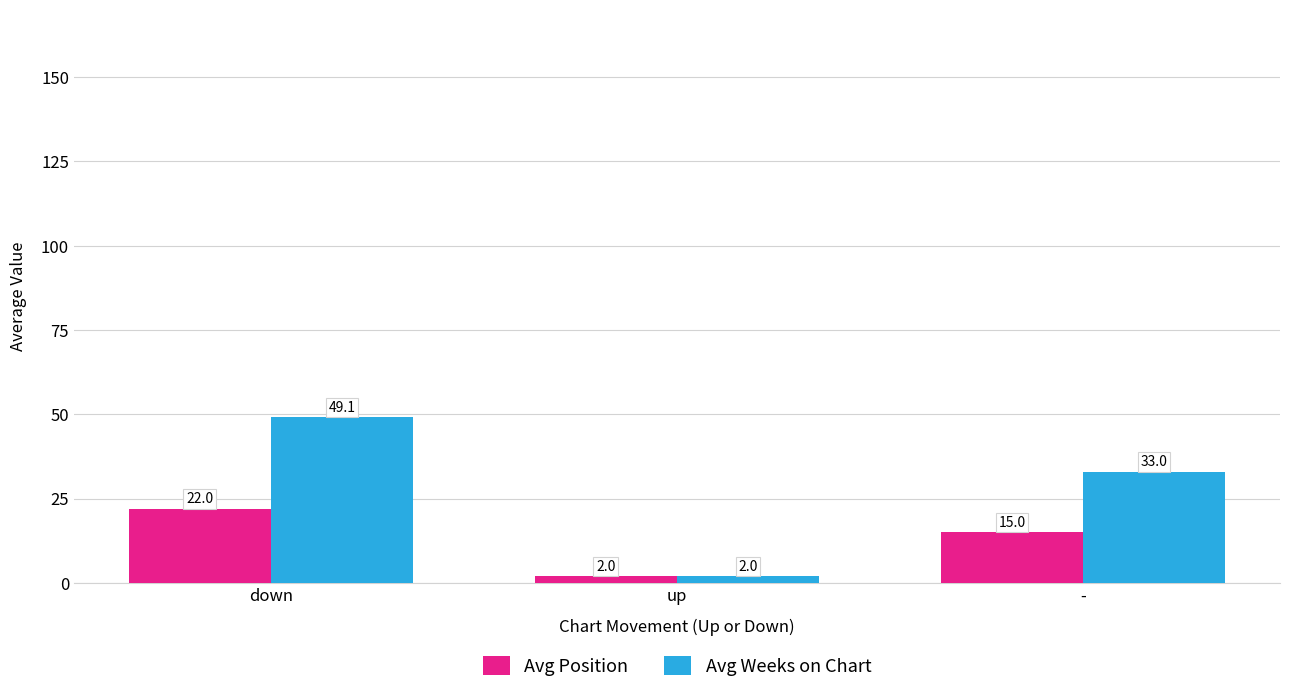

Is the value of Avg Position at down greater than the value of Avg Weeks on Chart at down?

No